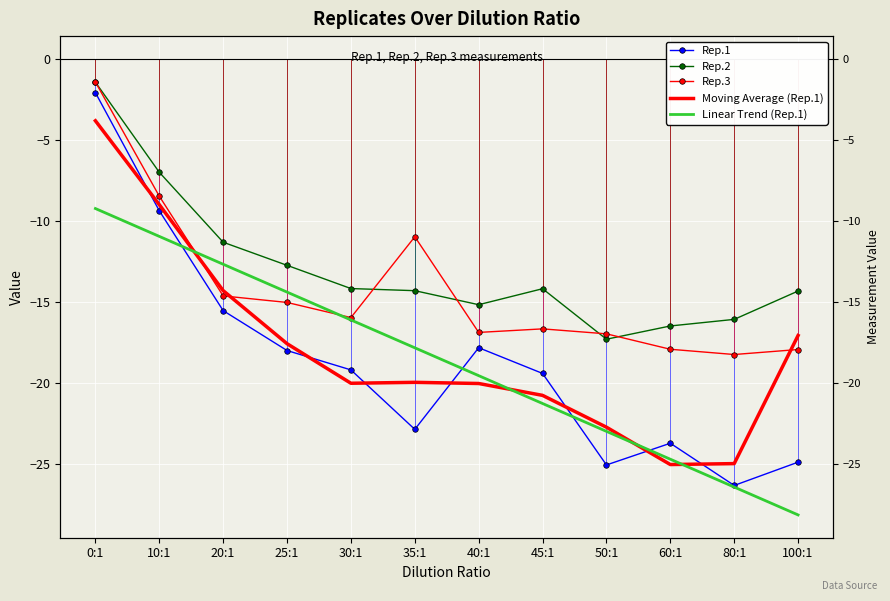

Reading left to right, extract all data points from this chart.

Rep.1: -2.1	-9.4	-15.5	-18.0	-19.2	-22.8	-17.8	-19.4	-25.0	-23.7	-26.3	-24.9
Rep.2: -1.4	-7.0	-11.3	-12.7	-14.2	-14.3	-15.2	-14.2	-17.3	-16.5	-16.1	-14.3
Rep.3: -1.4	-8.5	-14.6	-15.0	-15.9	-11.0	-16.9	-16.6	-17.0	-17.9	-18.2	-17.9
Moving Average (Rep.1): -3.8	-9.0	-14.3	-17.6	-20.0	-19.9	-20.0	-20.7	-22.7	-25.0	-25.0	-17.1
Linear Trend (Rep.1): -9.2	-10.9	-12.7	-14.4	-16.1	-17.8	-19.5	-21.2	-23.0	-24.7	-26.4	-28.1